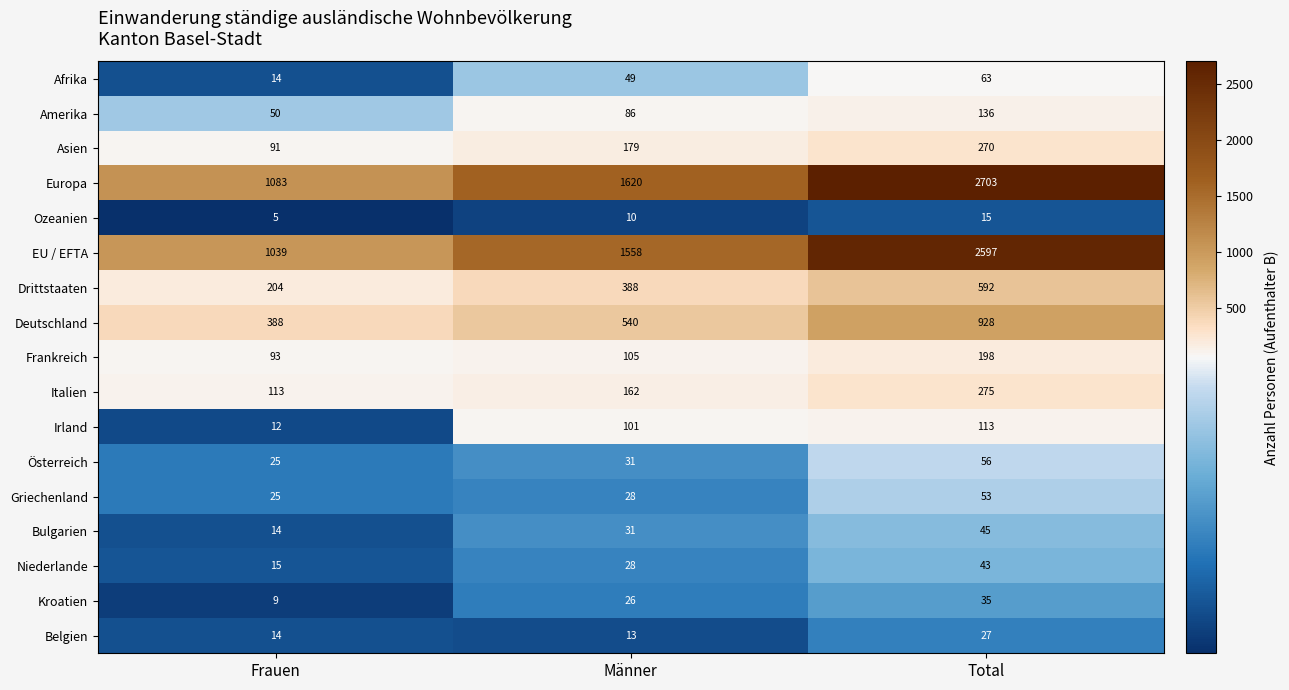

What is the average value of the Afrika series?

42